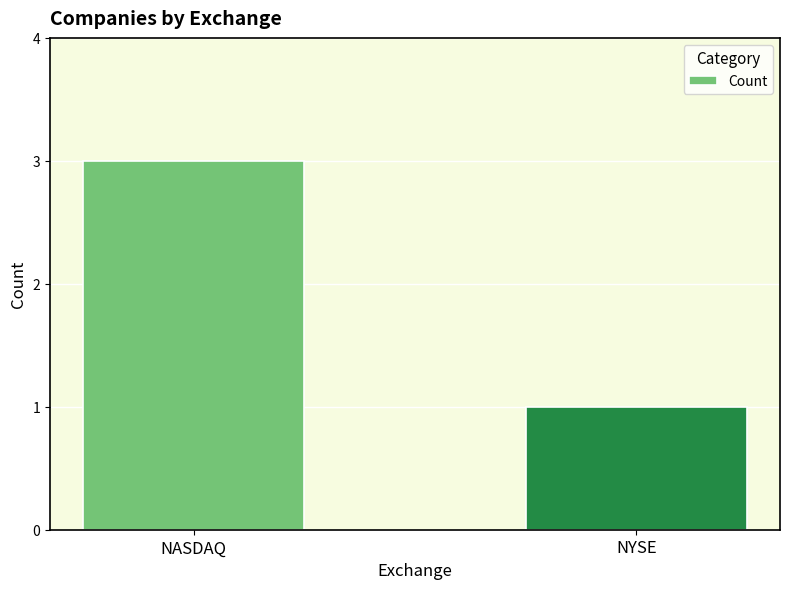

What is the value of the 1st bar from the left?

3